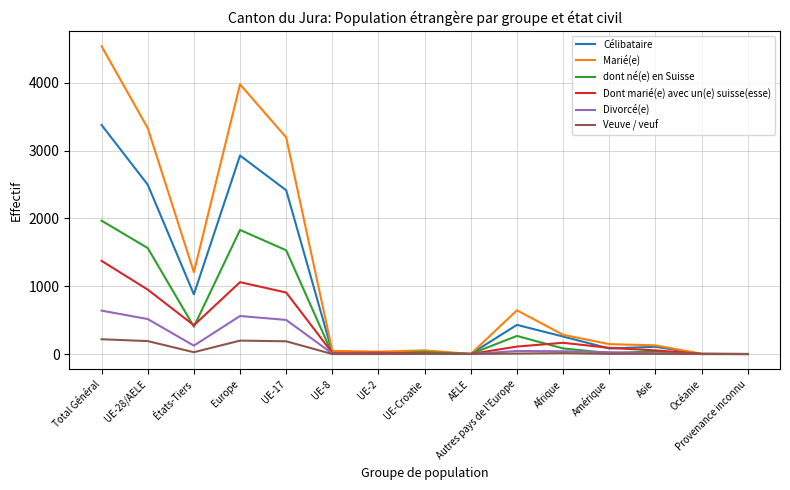

What position from the left is Asie?

13